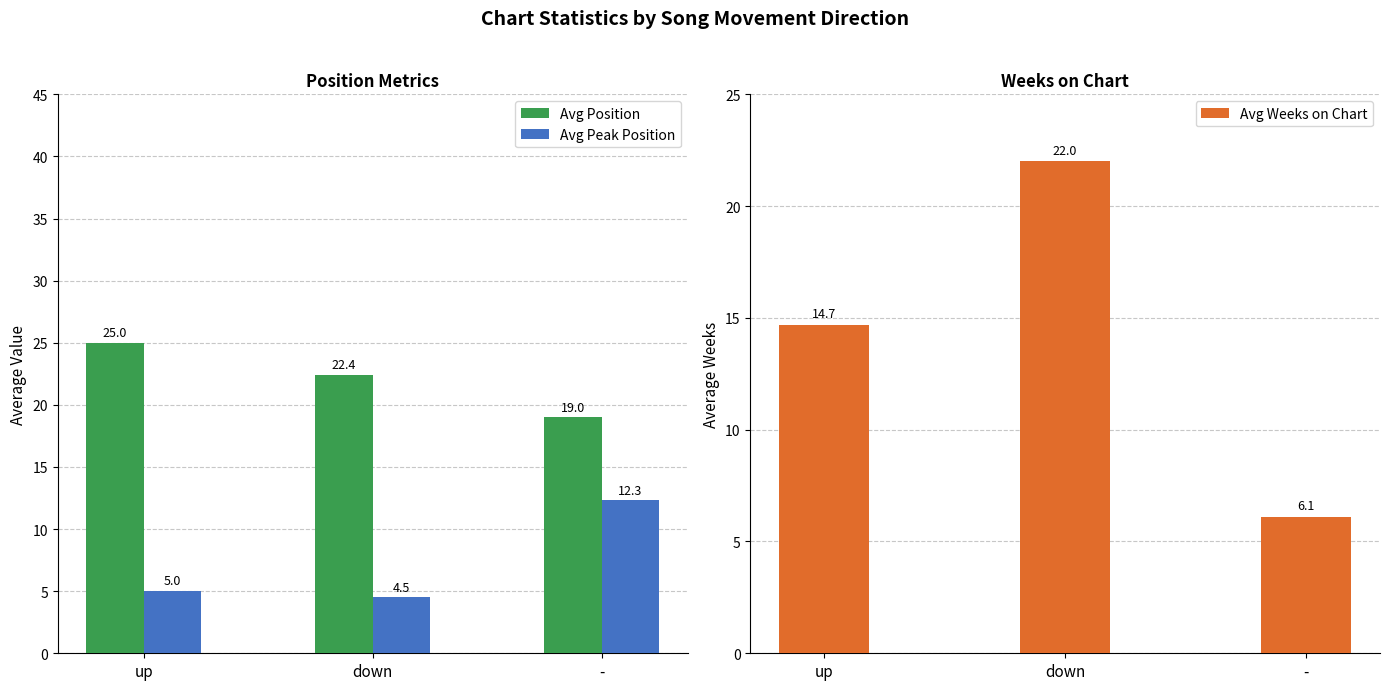

How many bars are there in total?

9